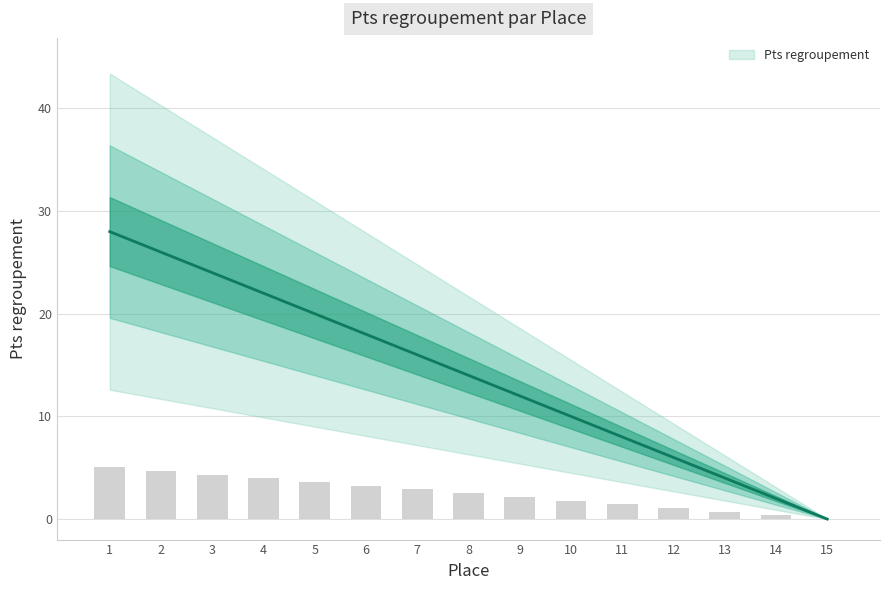

What is the change in value from 2 to 10?

-16